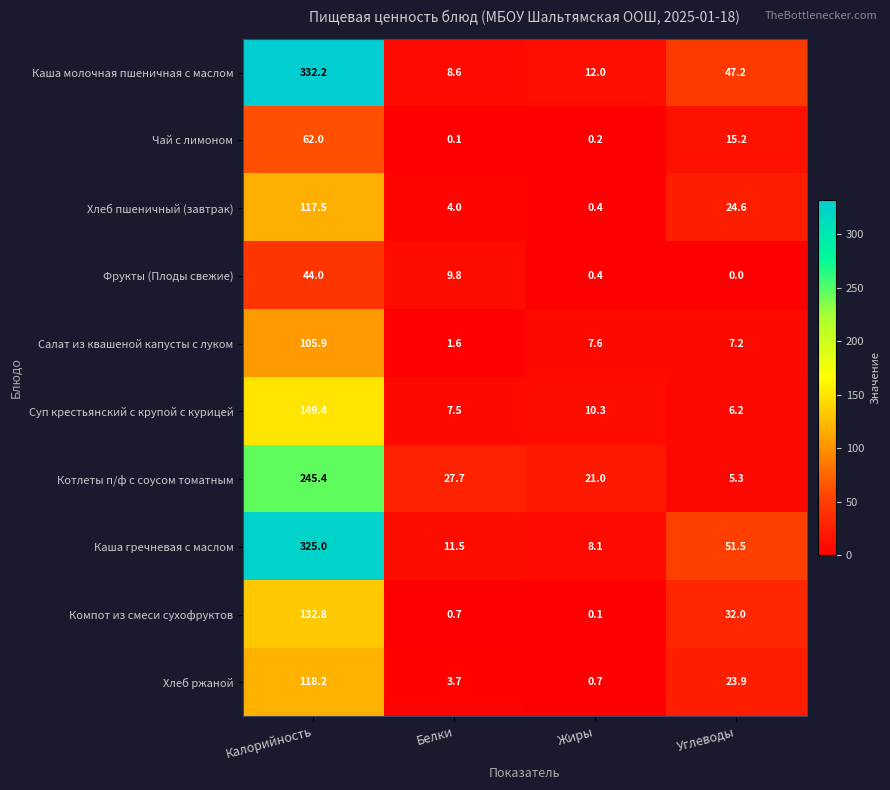

How many categories are shown in the chart?

4